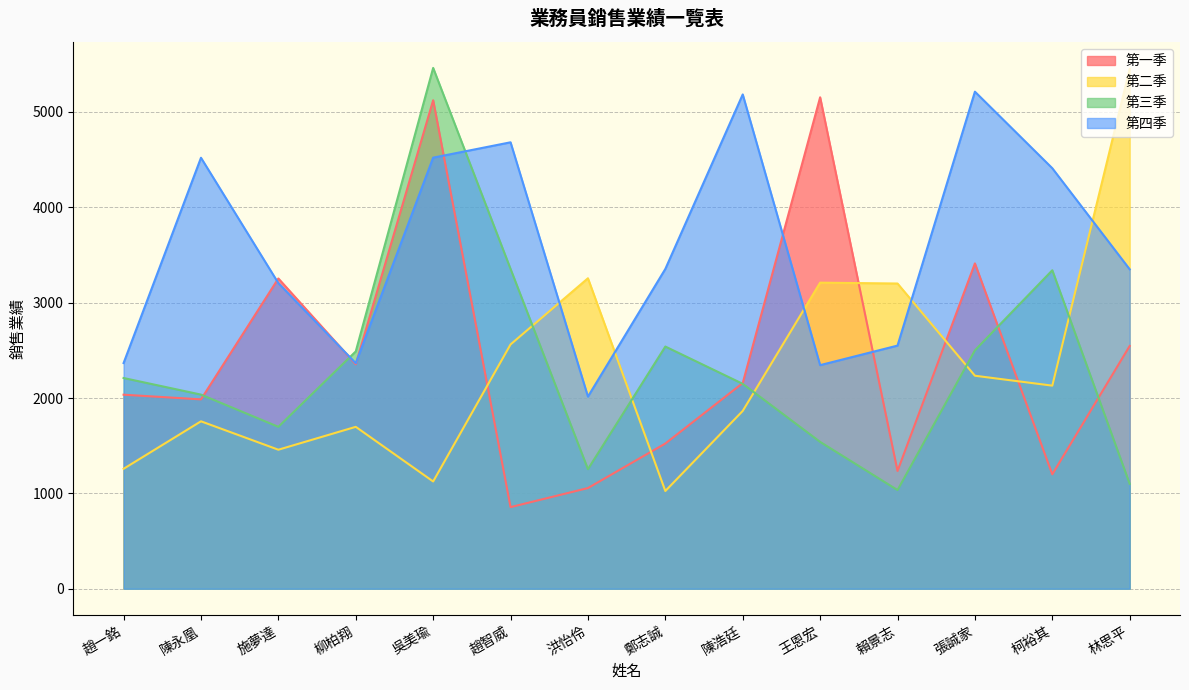

Count the number of data series in this chart.

4